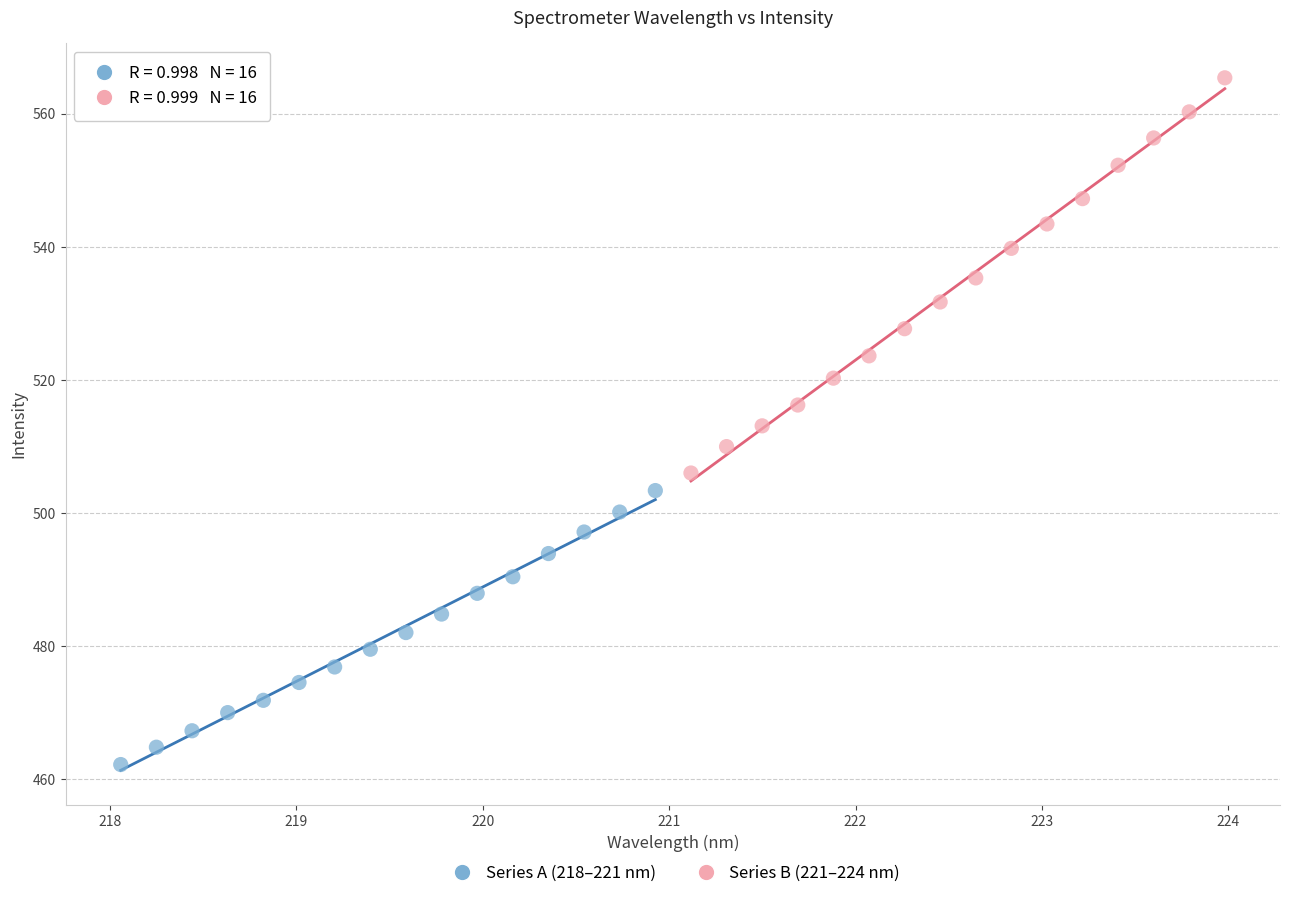

Which series has the widest spread of Y values?

Series B (221–224 nm)